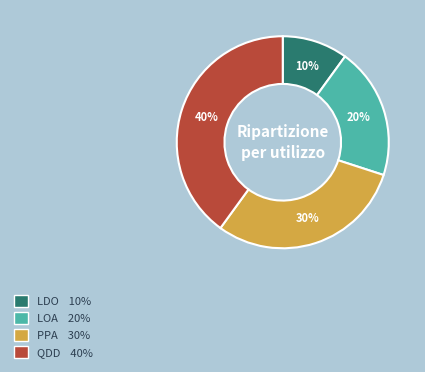

How many slices are in this pie chart?

4